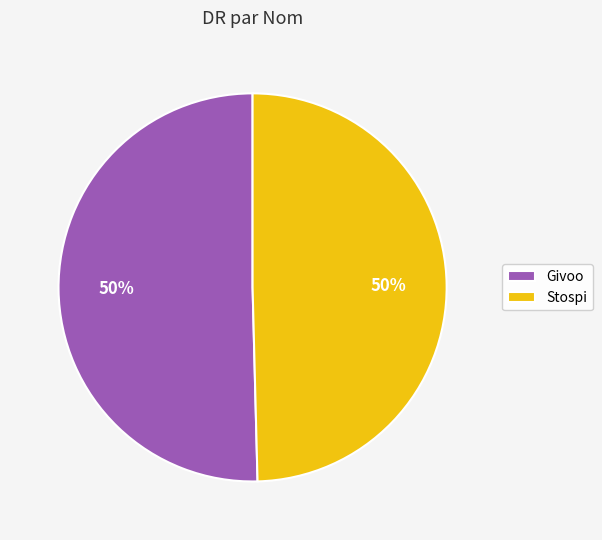

Do Givoo and Stospi together represent more than half of the pie?

Yes